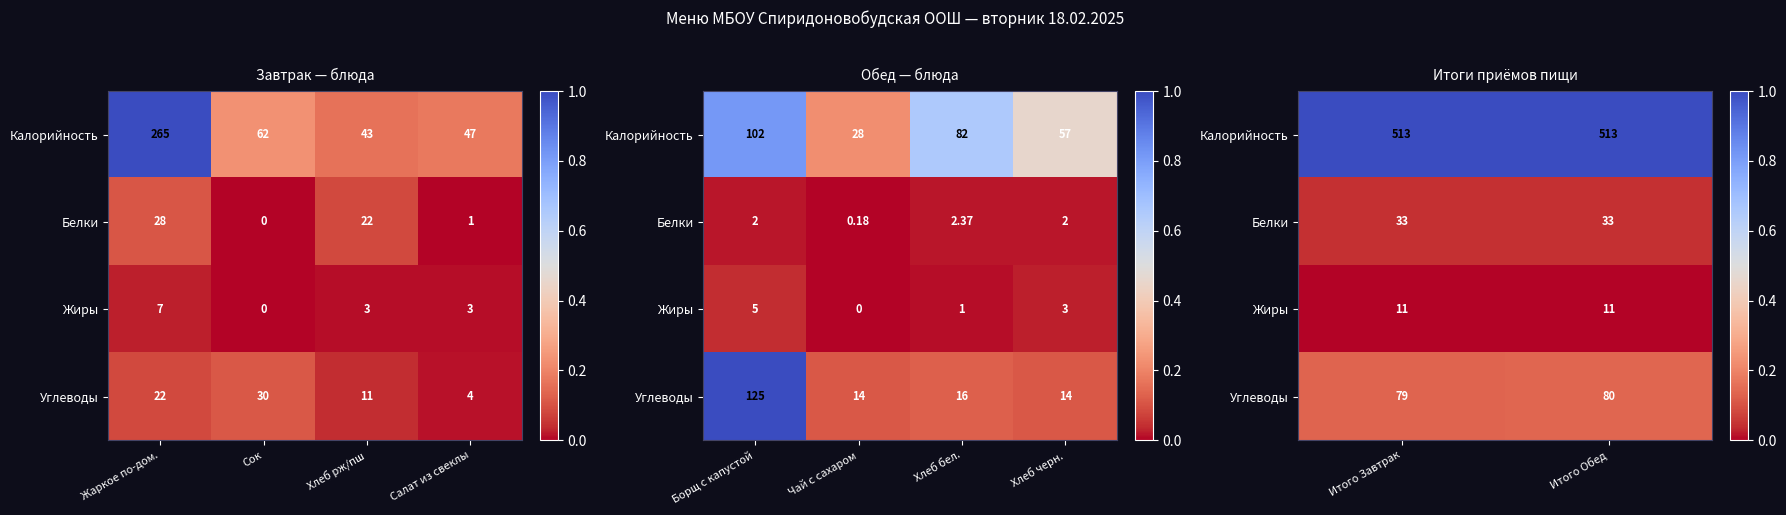

True or false: Жиры has a value of 0.0 at Итого Обед.

True